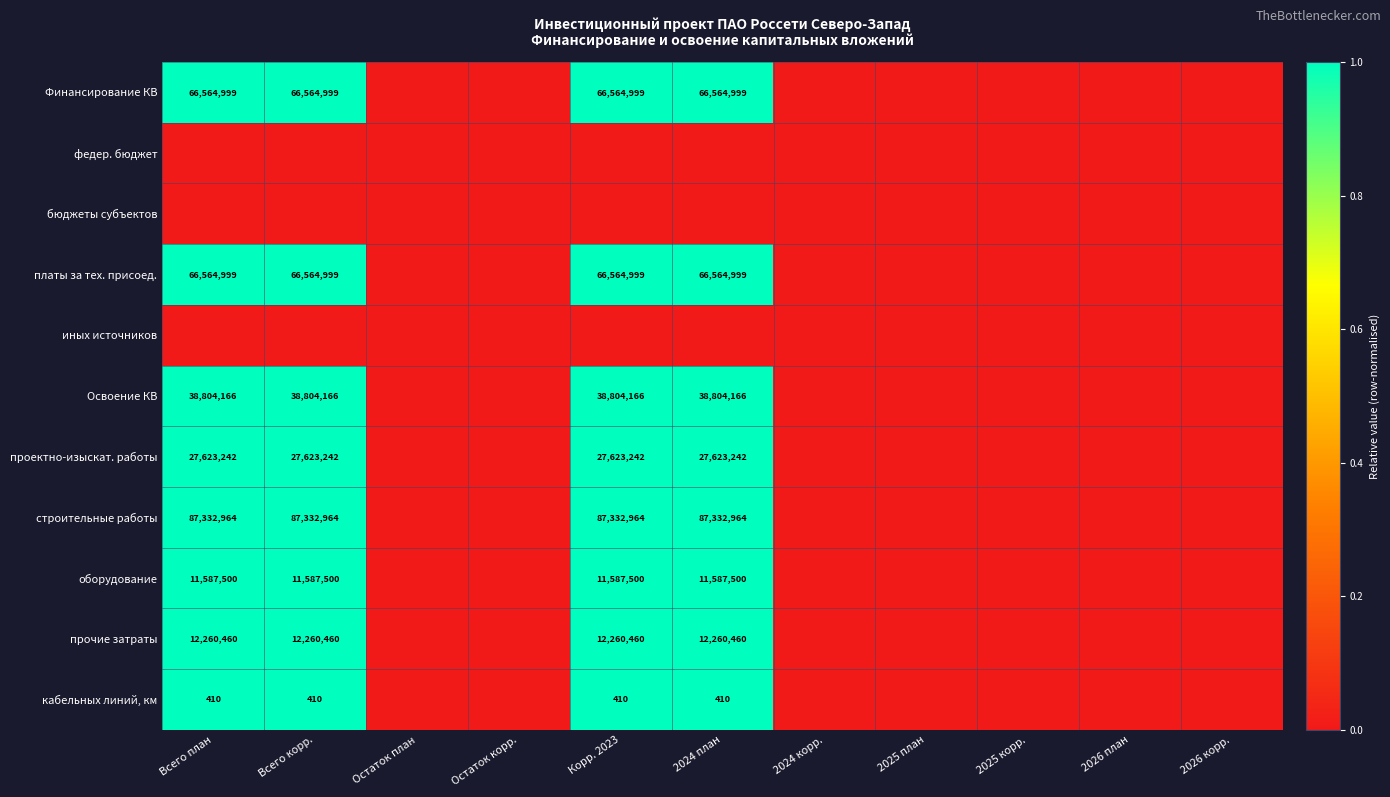

The value of платы за тех. присоед. at Всего корр. is 66564999. True or false?

True